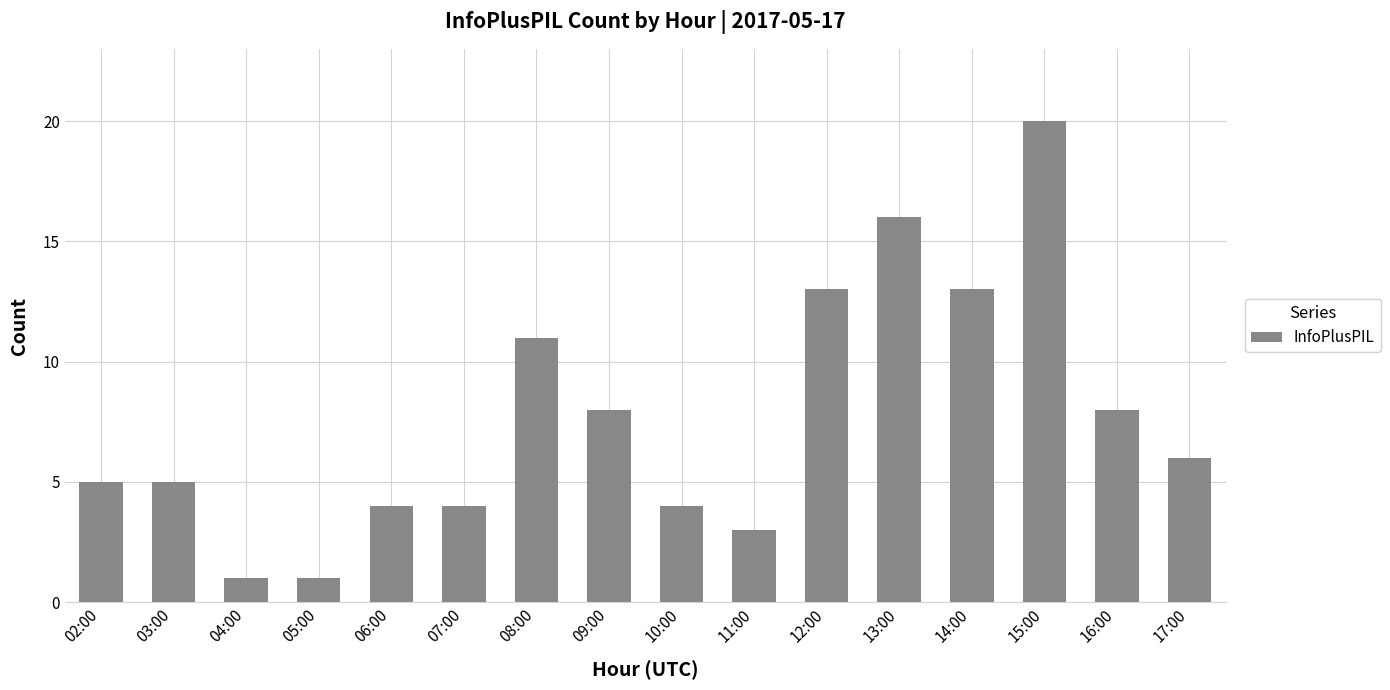

At which category does the chart reach its peak across all series?

15:00